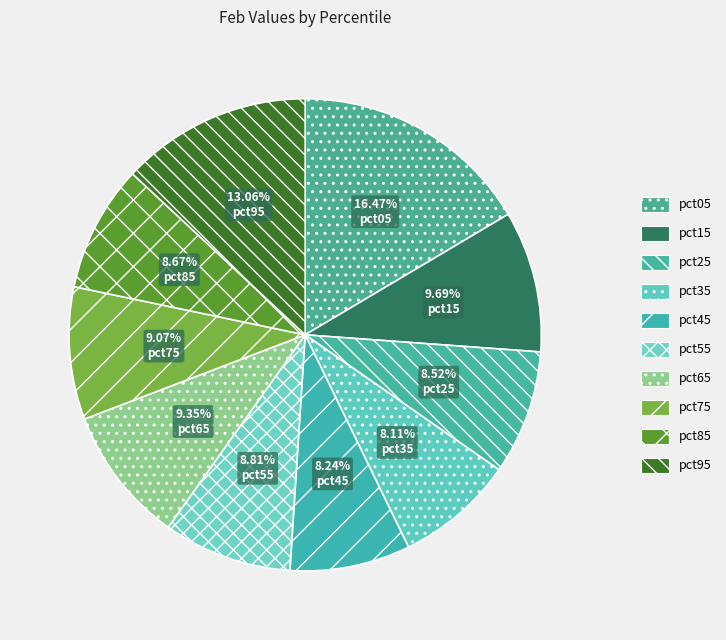

Count the number of slices in the pie.

10